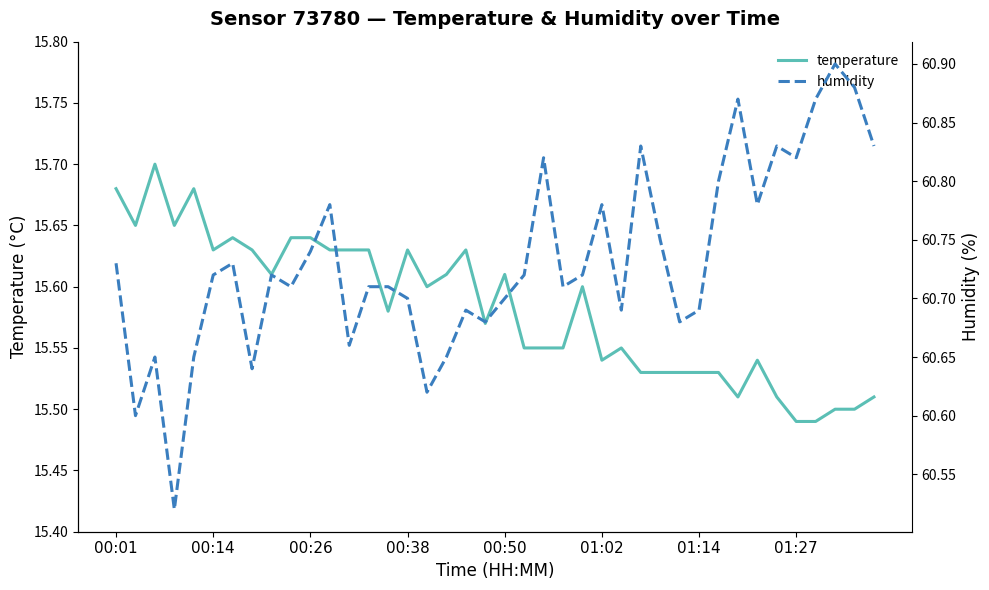

True or false: temperature has a value of 7.1 at 01:02.

False